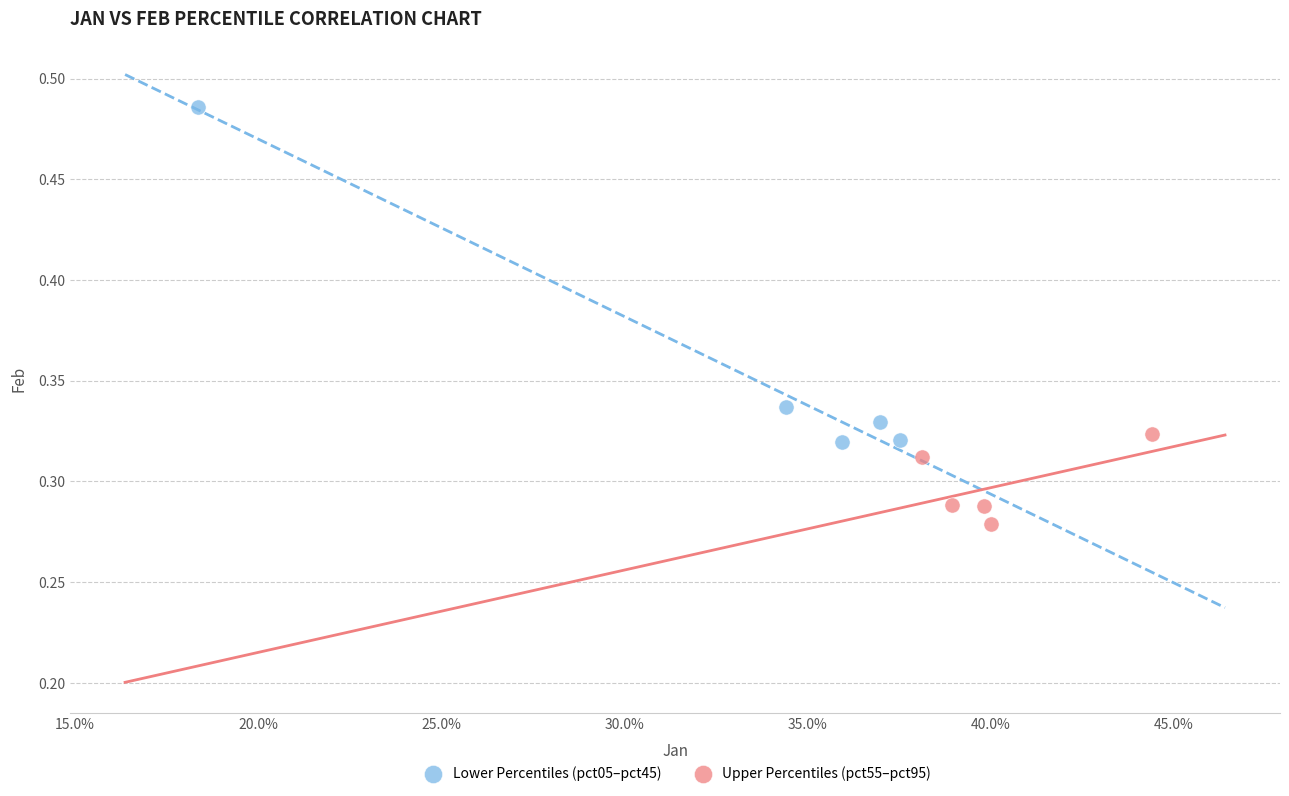

Which series has the largest Y range (max minus min)?

Lower Percentiles (pct05–pct45)